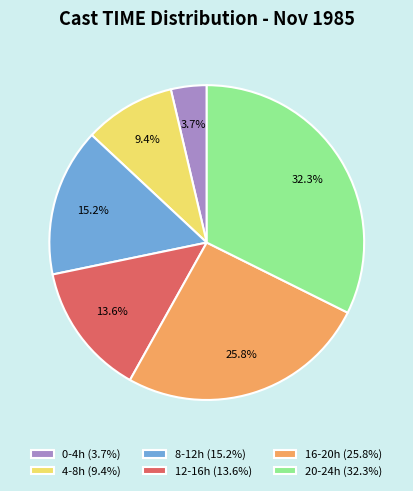

Which category has the smallest portion of the pie?

0-4h (3.7%)